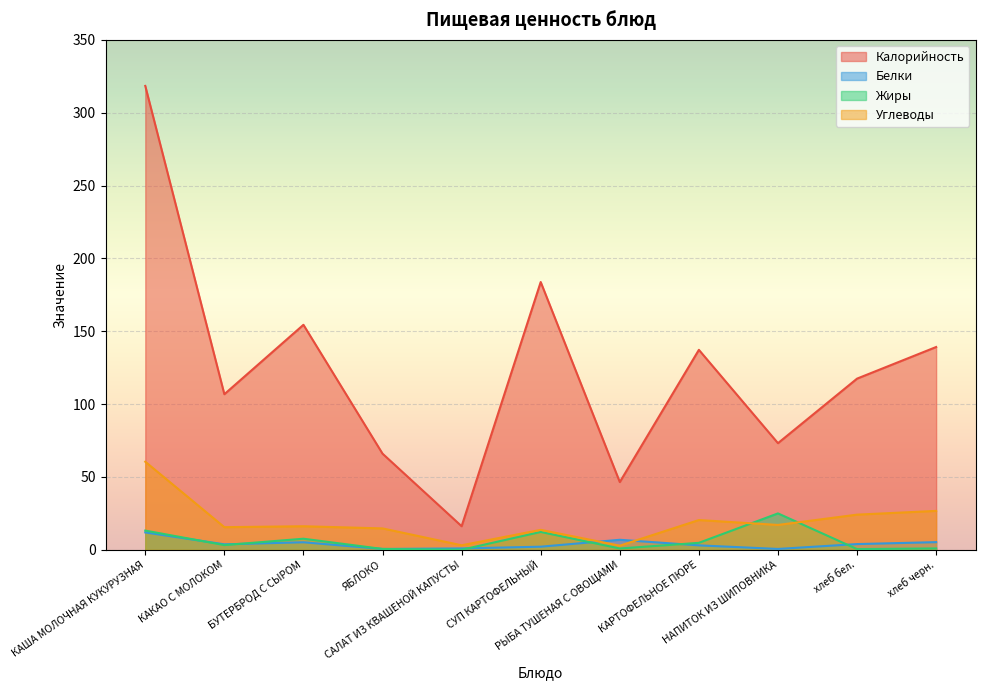

Reading left to right, transcribe all the data shown in this chart.

Калорийность: 318.4	106.8	154.4	66.0	16.2	183.8	46.5	137.2	73.2	117.5	139.2
Белки: 11.9	3.8	5.2	0.6	1.0	2.1	6.9	3.1	0.6	4.0	5.3
Жиры: 13.2	3.3	7.6	0.6	0.1	12.3	0.9	4.8	25.0	0.5	1.0
Углеводы: 60.5	15.6	16.2	14.7	3.1	13.7	2.8	20.4	17.1	24.1	26.7